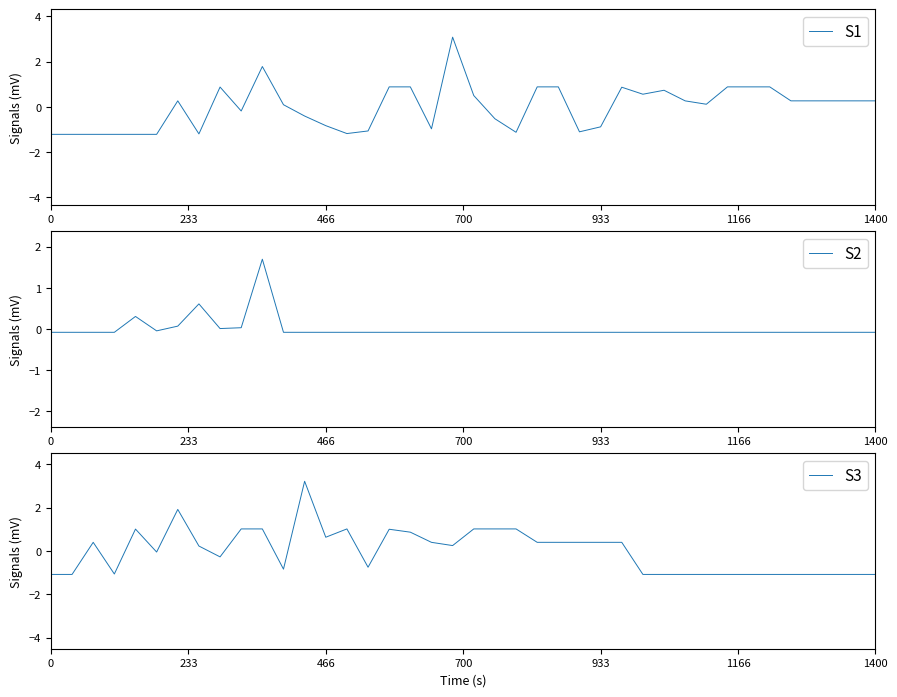

What is the highest value of the S2 series?

1.7